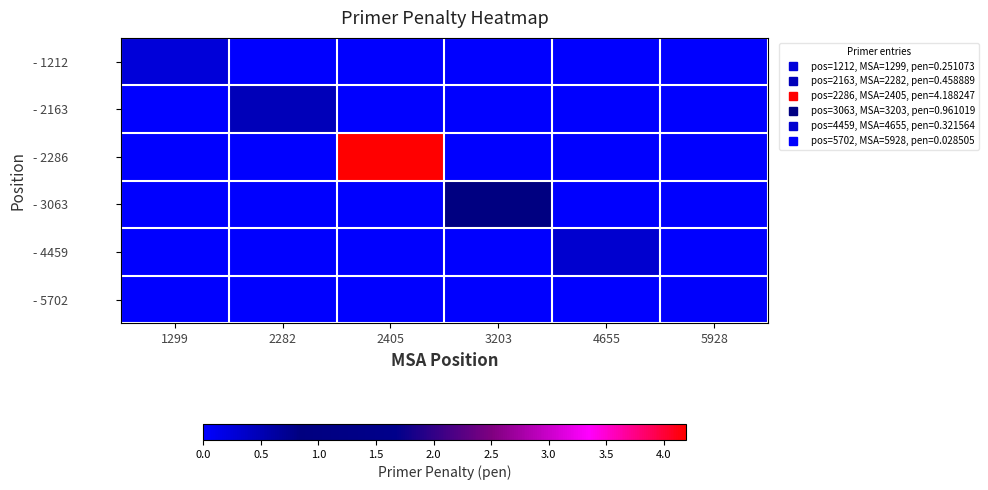

Reading left to right, what are all the values shown in this chart?

- 1212: 1299=0.3	2282=0.0	2405=0.0	3203=0.0	4655=0.0	5928=0.0
- 2163: 1299=0.0	2282=0.5	2405=0.0	3203=0.0	4655=0.0	5928=0.0
- 2286: 1299=0.0	2282=0.0	2405=4.2	3203=0.0	4655=0.0	5928=0.0
- 3063: 1299=0.0	2282=0.0	2405=0.0	3203=1.0	4655=0.0	5928=0.0
- 4459: 1299=0.0	2282=0.0	2405=0.0	3203=0.0	4655=0.3	5928=0.0
- 5702: 1299=0.0	2282=0.0	2405=0.0	3203=0.0	4655=0.0	5928=0.0